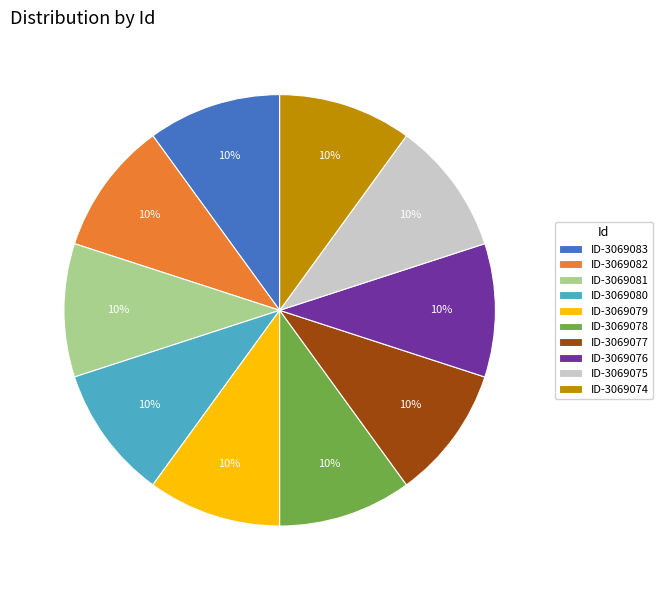

Does ID-3069076 account for over 50% of the chart?

No